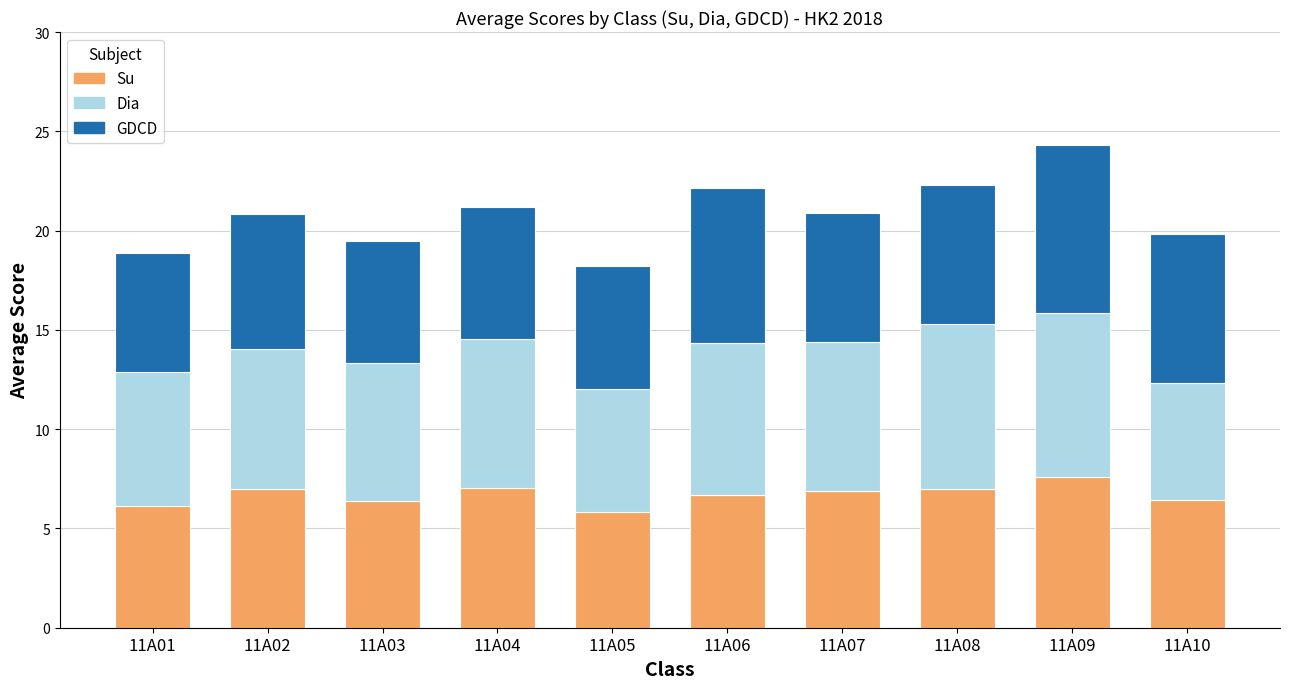

At which category is the sum across all series the highest?

11A09